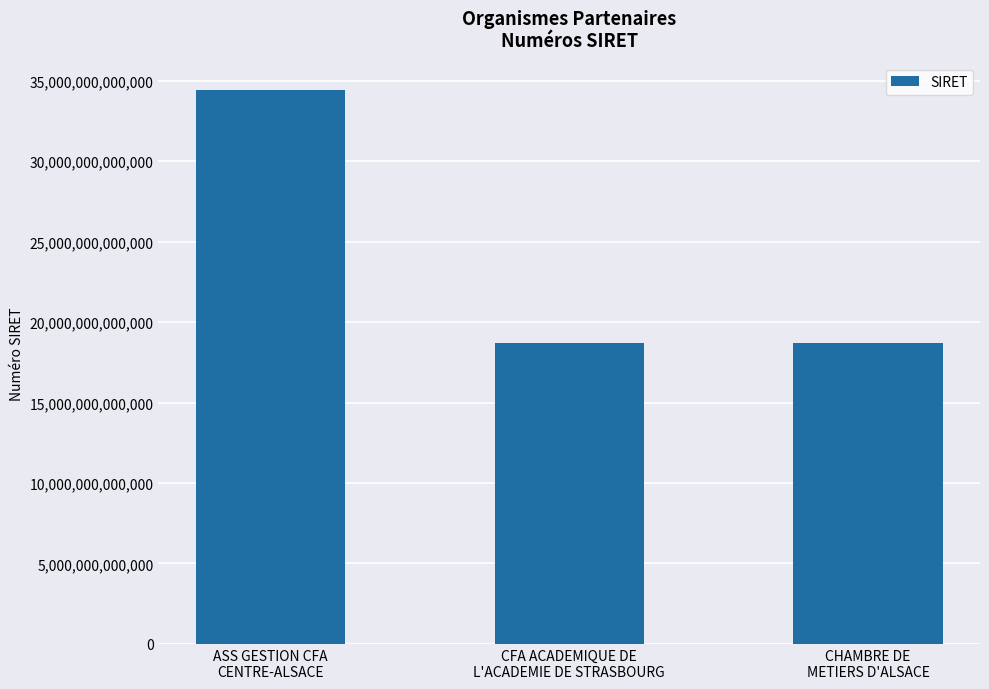

What is the label of the 3rd bar from the right?

ASS GESTION CFA
CENTRE-ALSACE